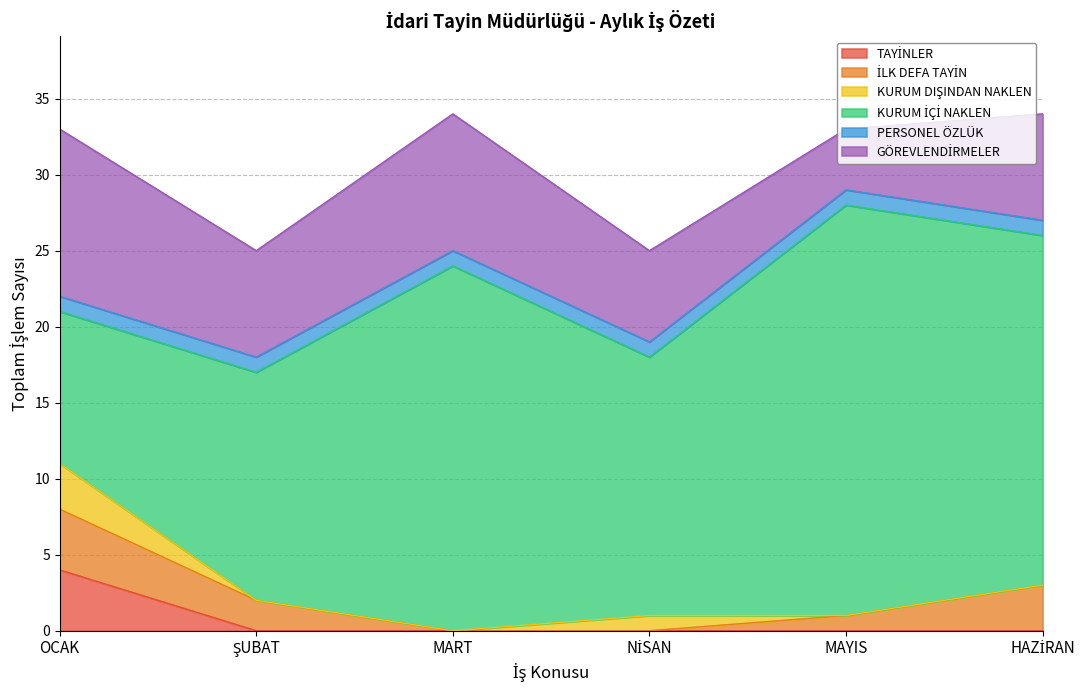

What is the total value across all series at MART?

34